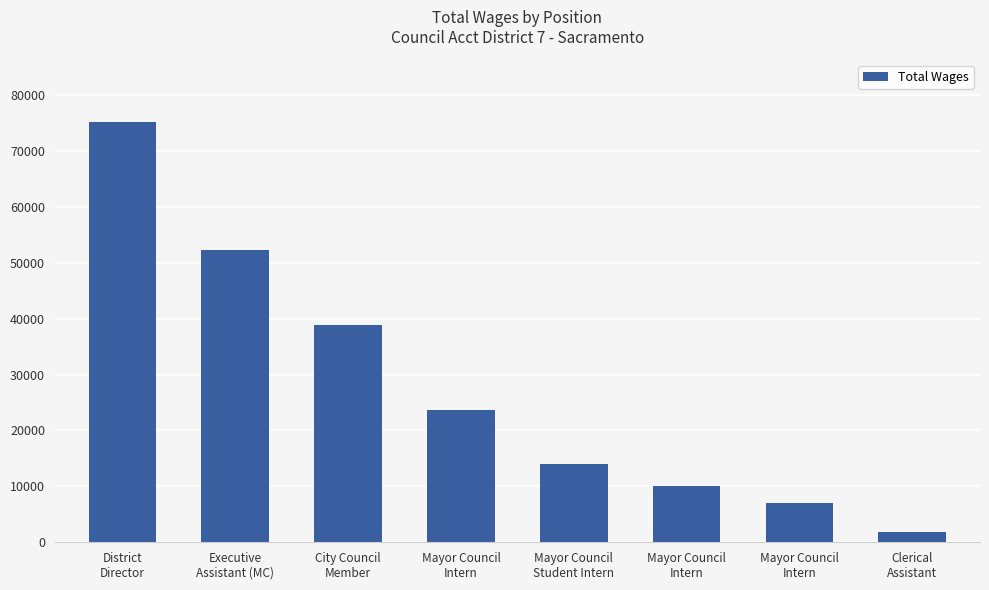

Are the bars horizontal?

No